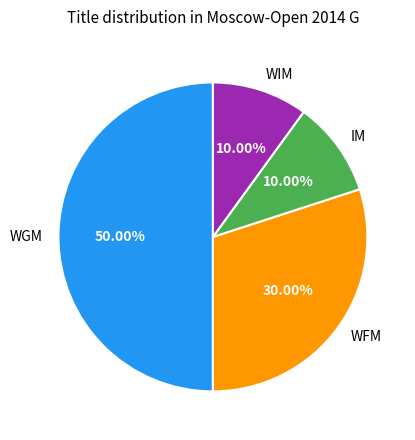

Does WFM represent more than half of the total?

No